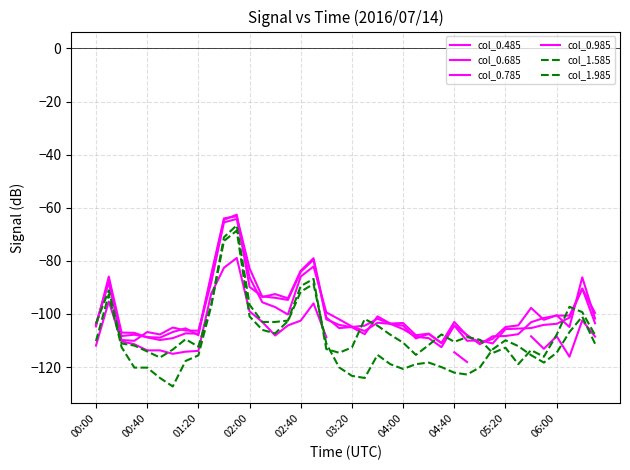

Between which two adjacent categories do col_1.585 and col_0.685 first intersect?

00:00 and 00:40